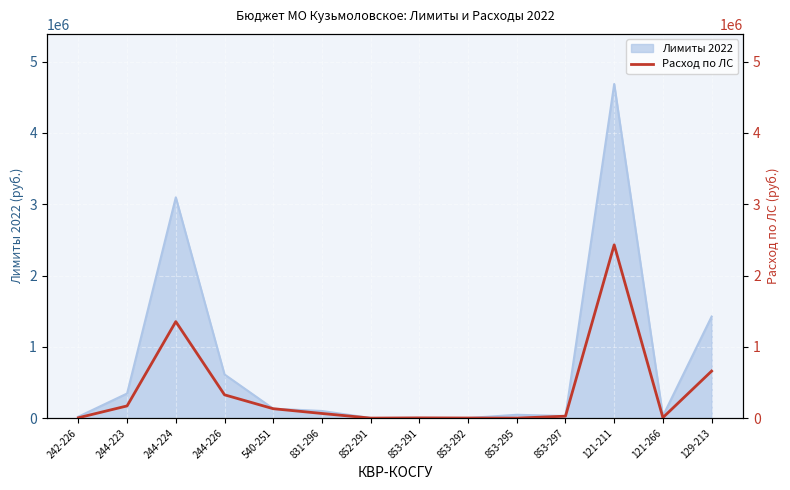

What is the ratio of the value at 244-226 to the value at 129-213?

0.5